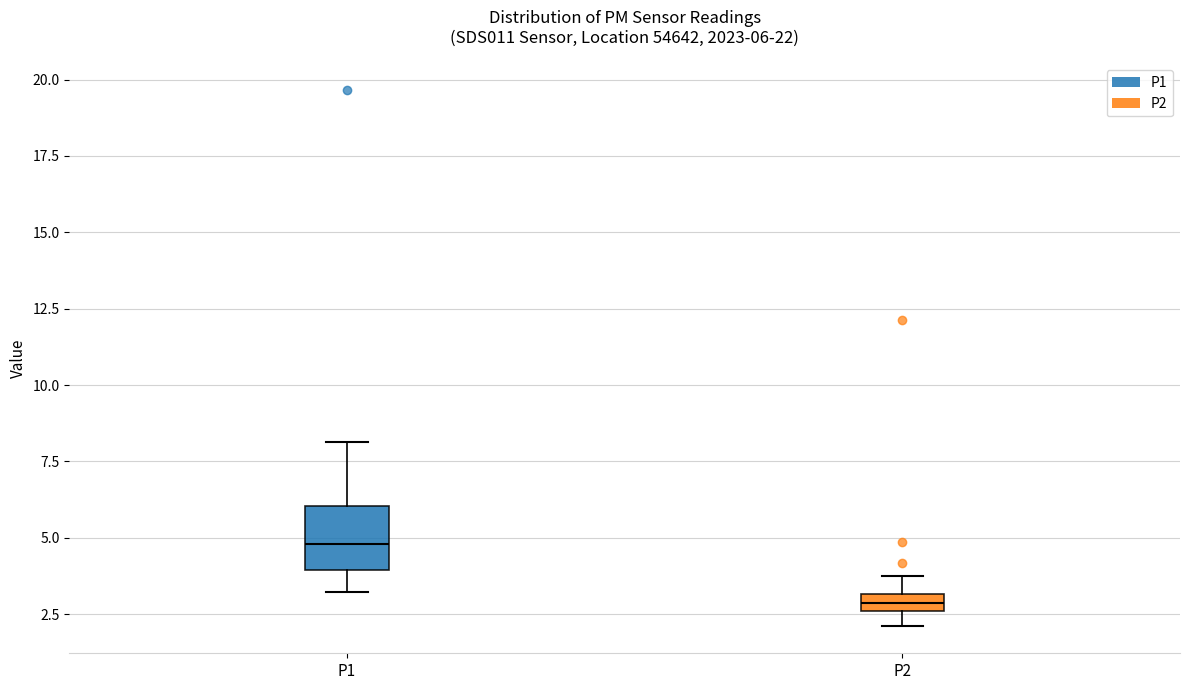

Which box's median line is the highest?

P1